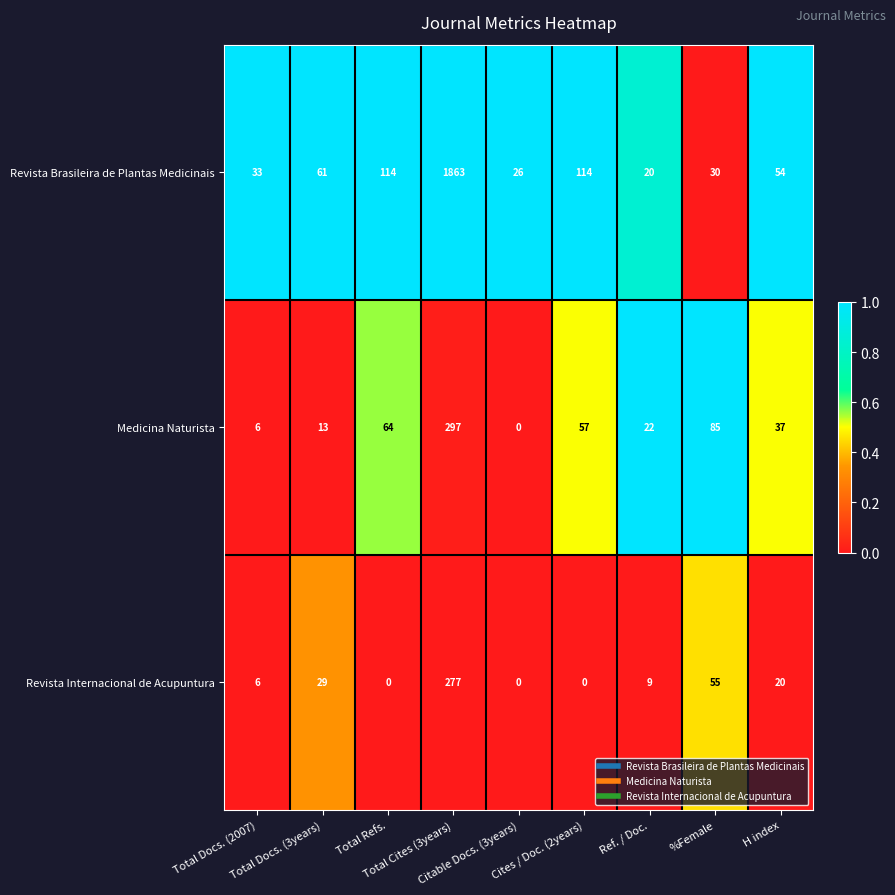

List the series in order of their peak value, highest first.

Revista Brasileira de Plantas Medicinais, Medicina Naturista, Revista Internacional de Acupuntura